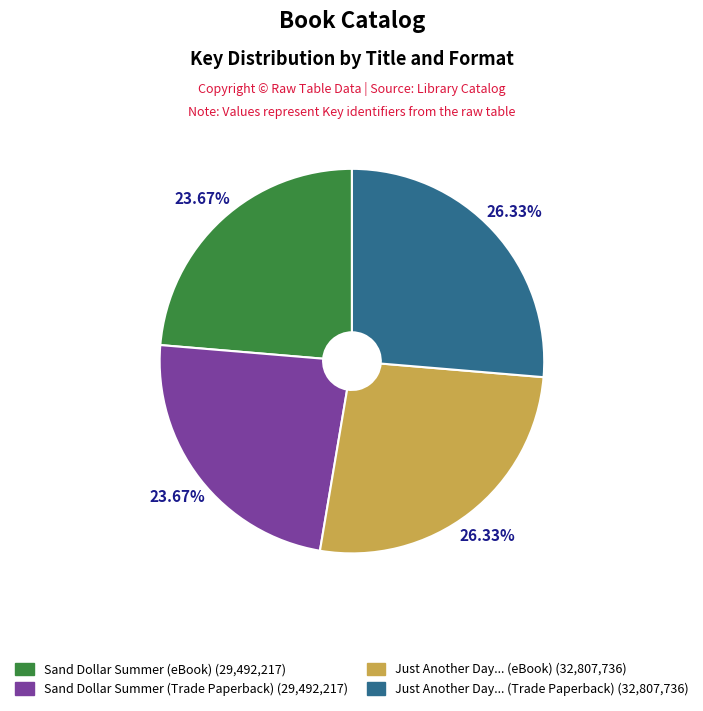

Is there a majority slice in this chart?

No